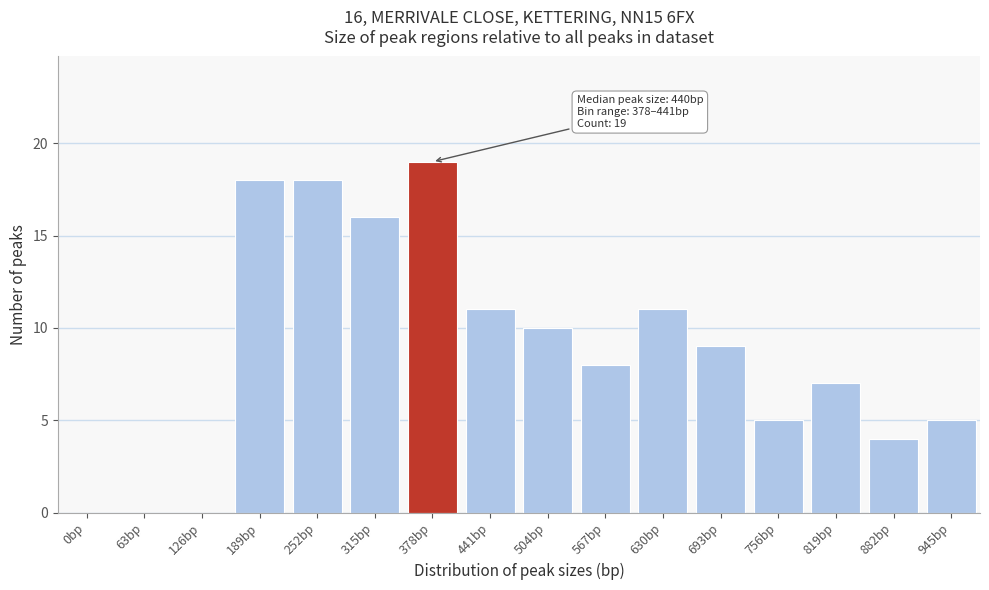

Reading left to right, list all the values displayed in this chart.

0bp=0	63bp=0	126bp=0	189bp=18	252bp=18	315bp=16	378bp=19	441bp=11	504bp=10	567bp=8	630bp=11	693bp=9	756bp=5	819bp=7	882bp=4	945bp=5